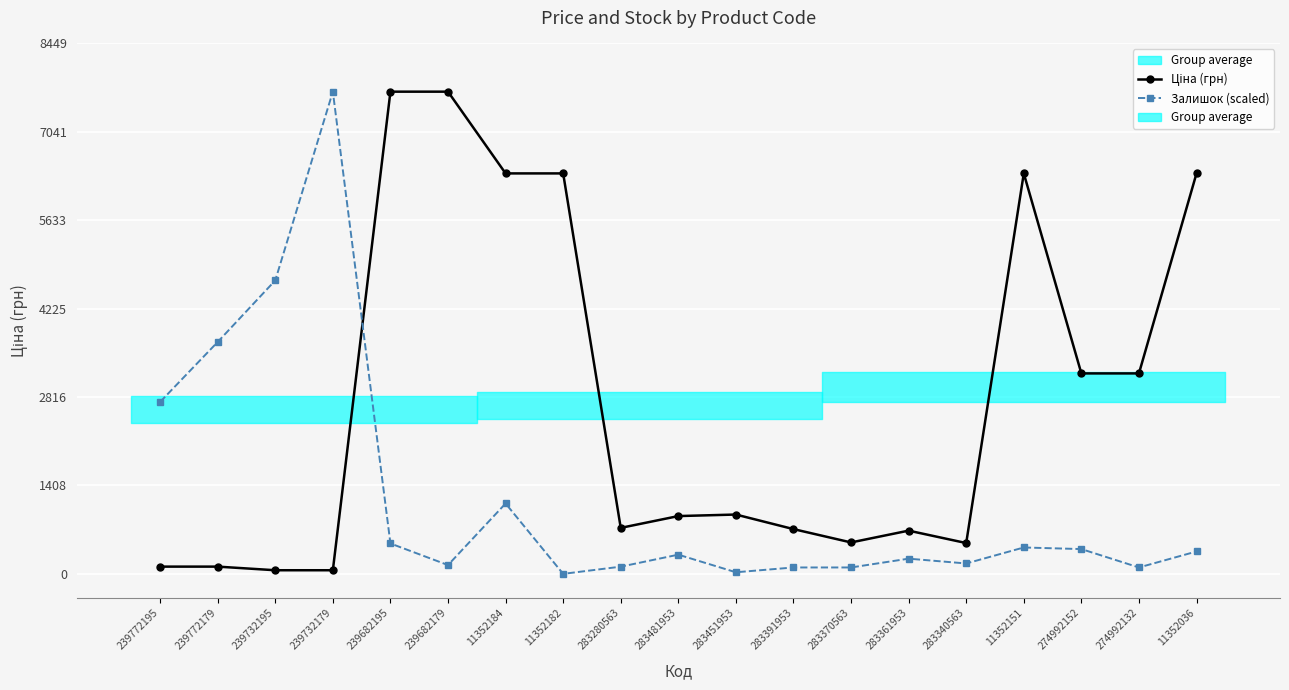

Reading left to right, extract all data points from this chart.

Ціна (грн): 239772195=115.4	239772179=115.4	239732195=57.7	239732179=57.7	239682195=7680.9	239682179=7680.9	11352184=6378.9	11352182=6378.9	283280563=732.5	283481953=920.5	283451953=944.9	283391953=713.0	283370563=500.5	283361953=688.5	283340563=490.8	11352151=6378.9	274992152=3193.0	274992132=3193.0	11352036=6378.9
Залишок (scaled): 239772195=2738.6	239772179=3694.0	239732195=4674.8	239732179=7680.9	239682195=484.0	239682179=140.1	11352184=1120.9	11352182=0.0	283280563=114.6	283481953=305.7	283451953=25.5	283391953=101.9	283370563=101.9	283361953=242.0	283340563=165.6	11352151=420.3	274992152=394.9	274992132=101.9	11352036=356.7